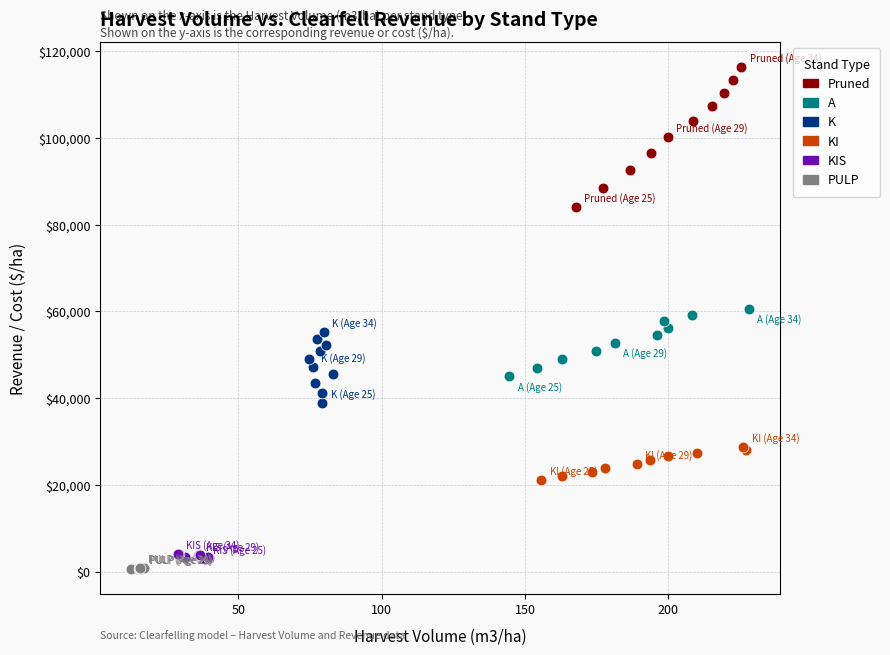

Which series contains the highest Y value?

Pruned